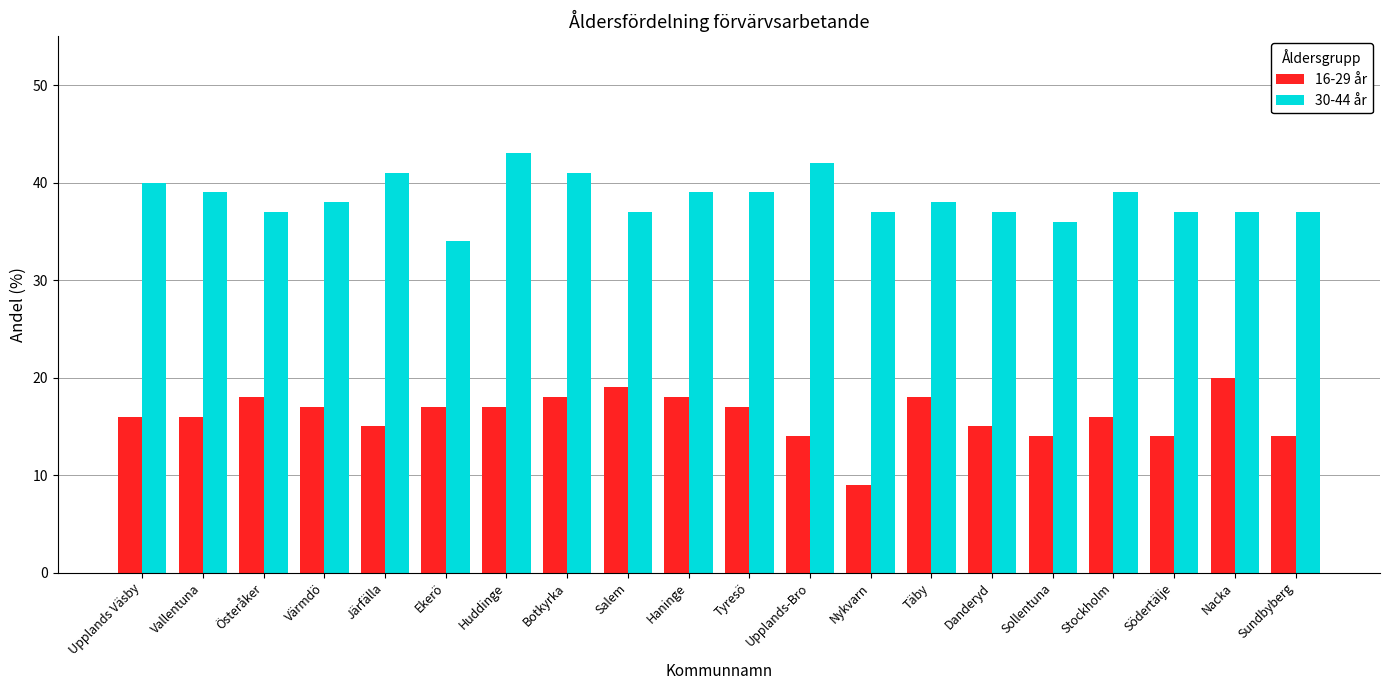

What is the value of the 16-29 år bar at the 13th from the left?

9